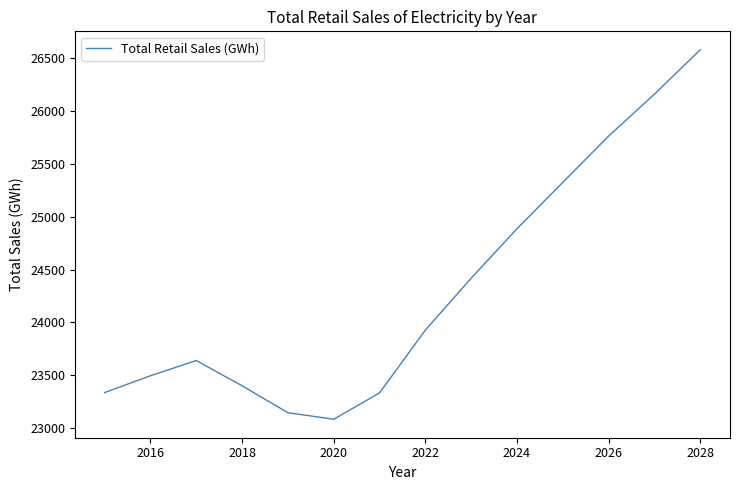

What is the maximum value shown in the chart?

26578.0